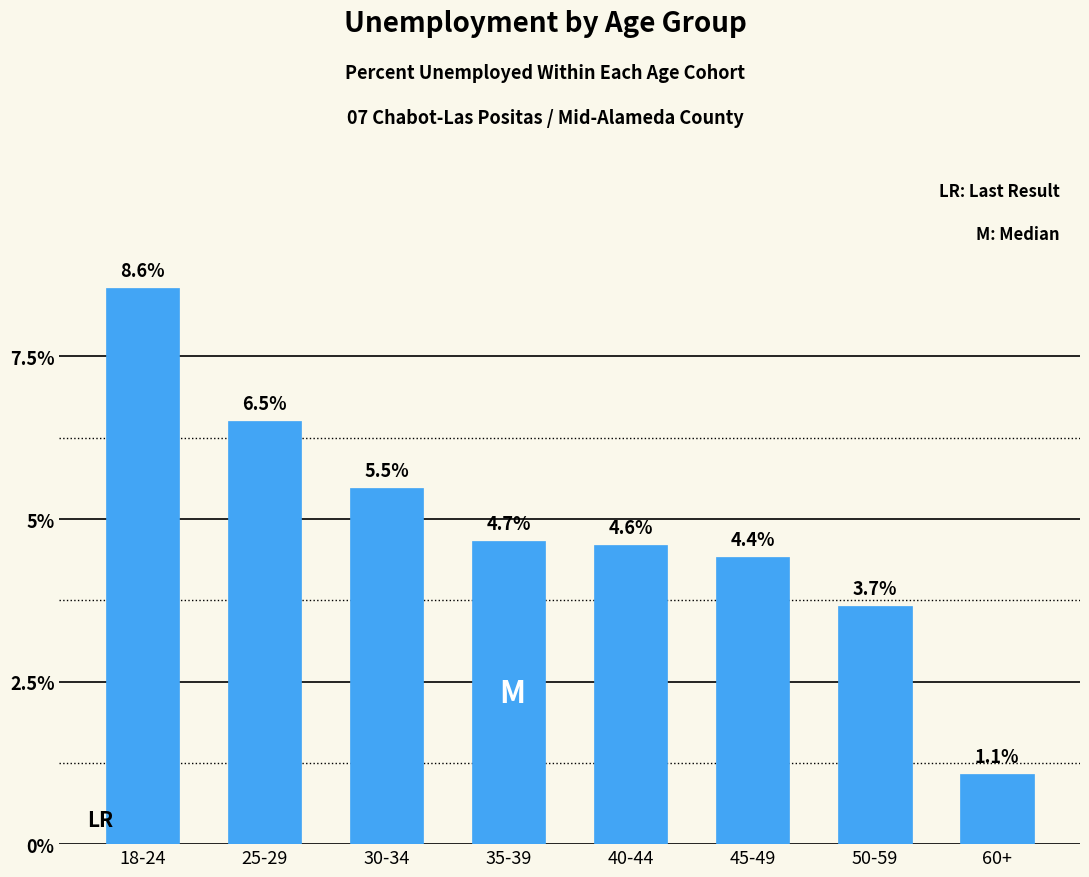

Reading left to right, transcribe all the data shown in this chart.

18-24=8.6	25-29=6.5	30-34=5.5	35-39=4.7	40-44=4.6	45-49=4.4	50-59=3.7	60+=1.1